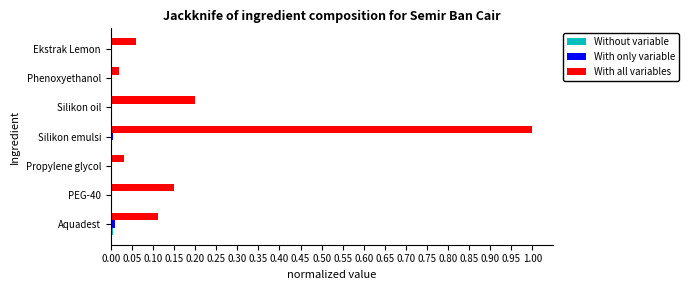

Which series has the largest total across all categories?

With all variables